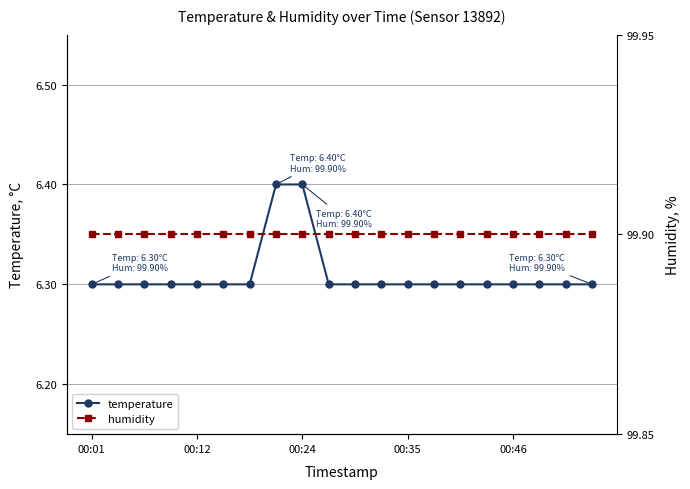

What is the value of the humidity point at the 11th from the left?

99.9